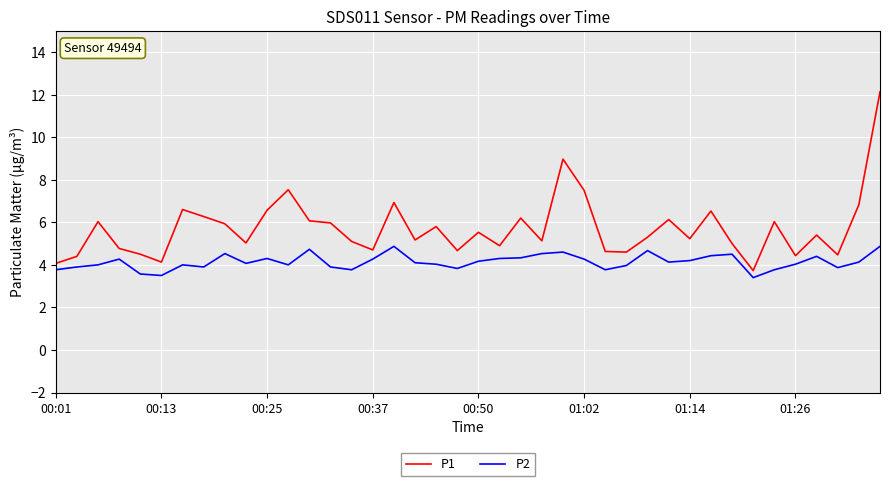

Which series has the largest total across all categories?

P1